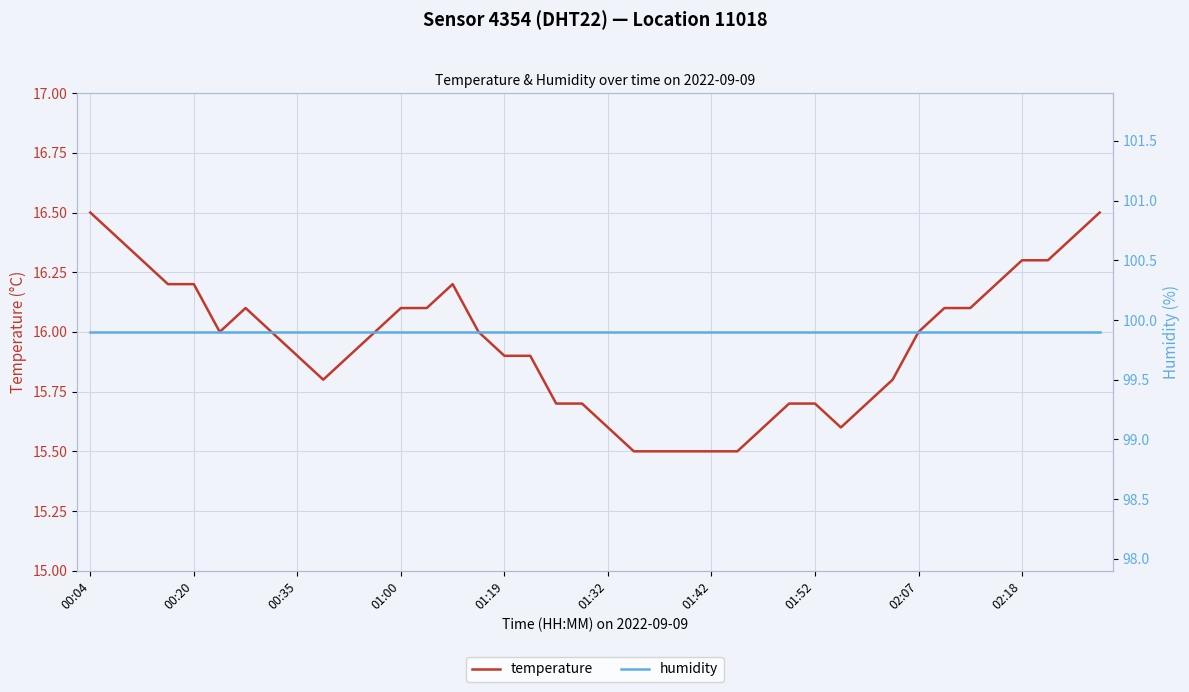

True or false: temperature and humidity cross at least once.

False